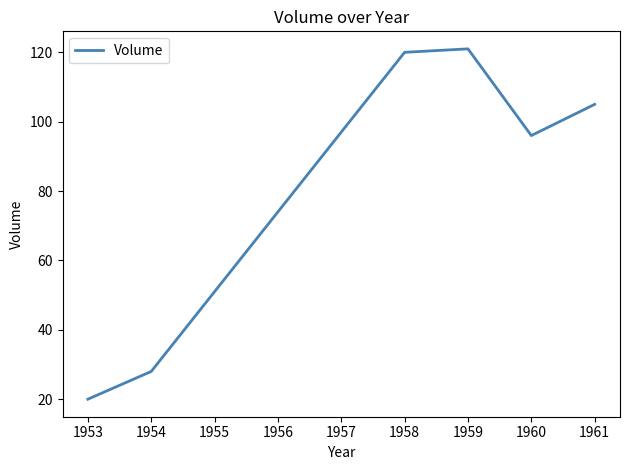

Rank the categories by value from highest to lowest.

1959, 1958, 1961, 1960, 1954, 1953